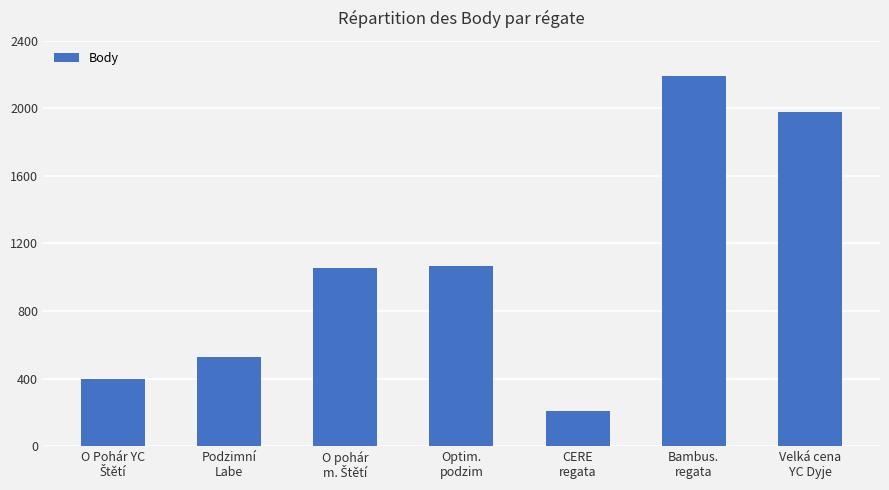

What is the label of the 1st bar from the right?

Velká cena
YC Dyje